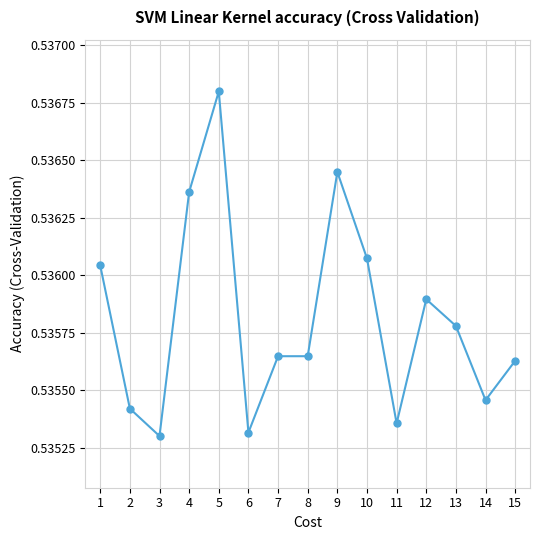

What is the sum of the values at 6 and 4?

1.1